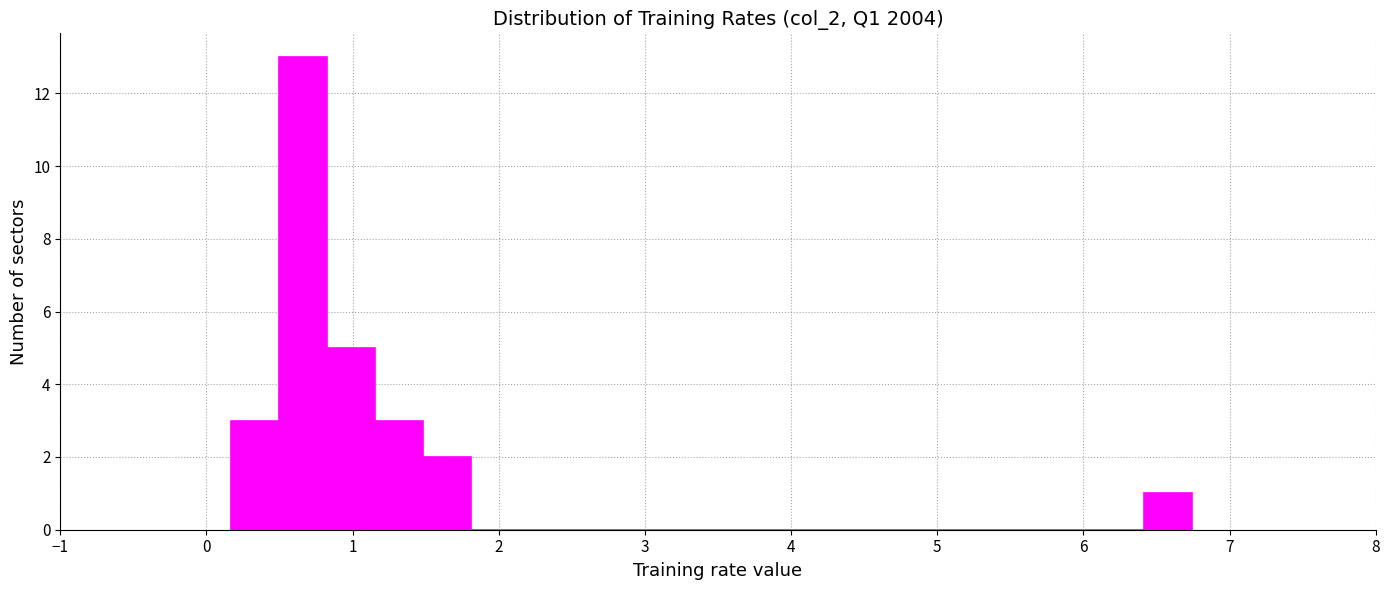

Read against the x-axis, roughly where is the centre of the tallest bar?

0.7